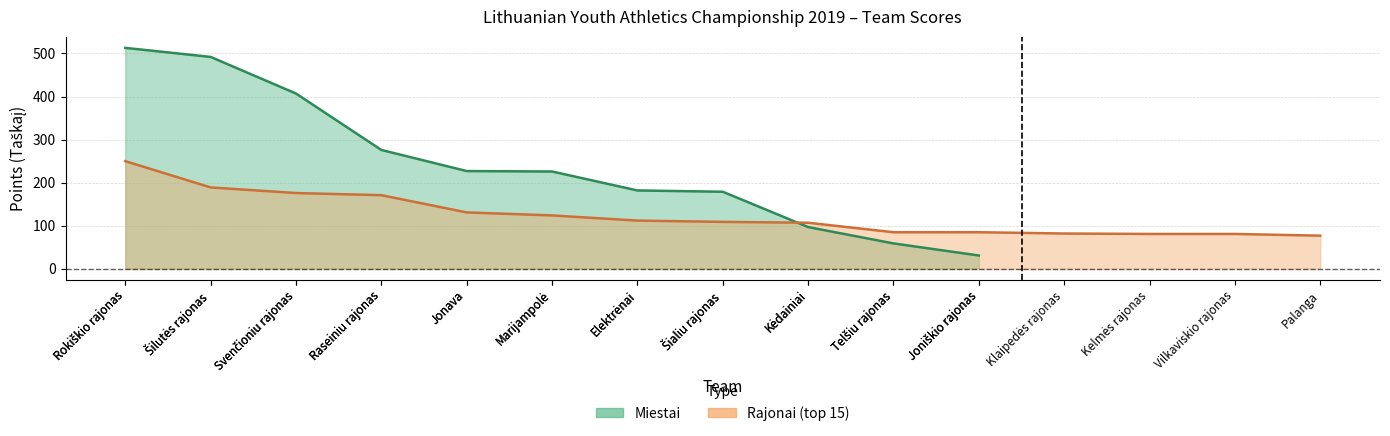

Does the chart display data point markers on the line(s)?

No